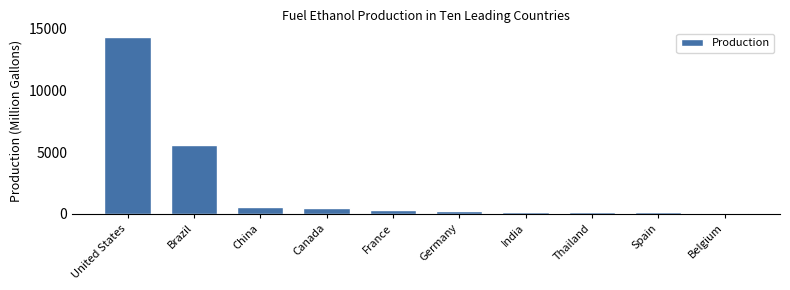

What is the difference between the maximum and minimum values?

14213.8